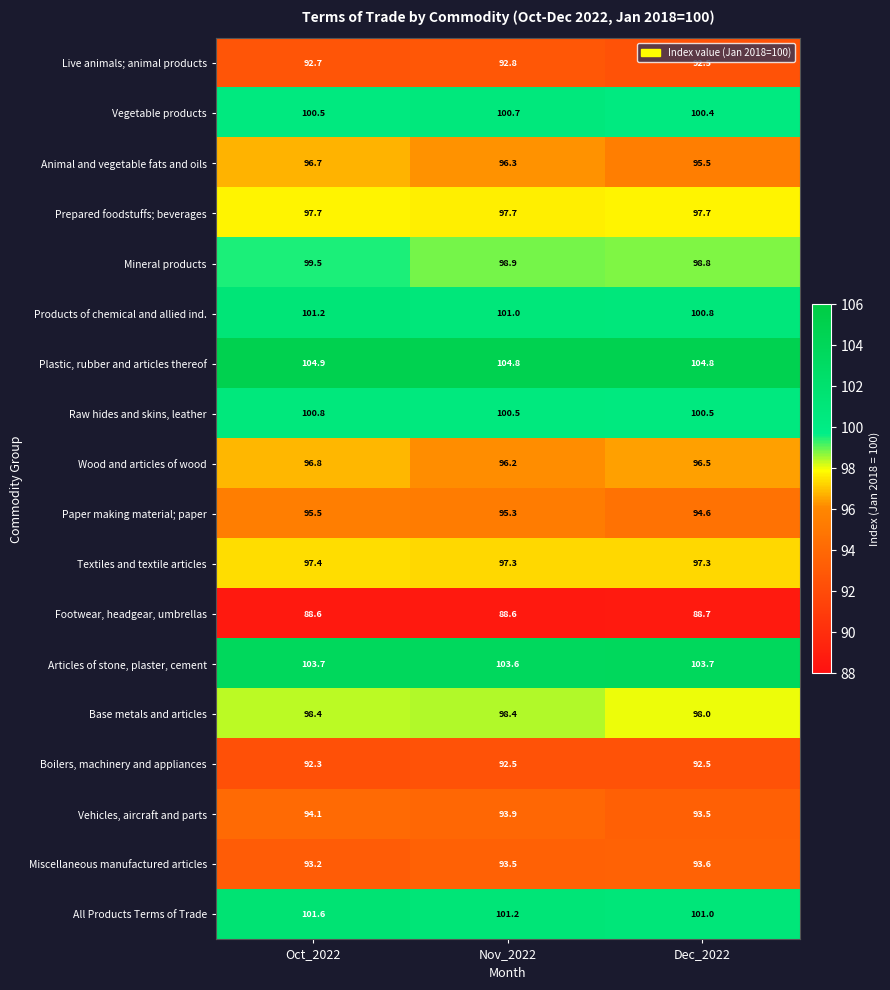

What is the smallest value displayed?

88.6